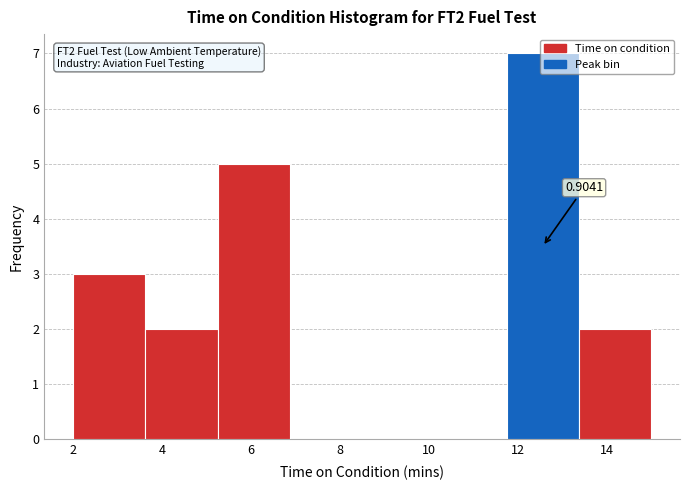

Over which range of the x-axis is the bar tallest?

11.8 to 13.4